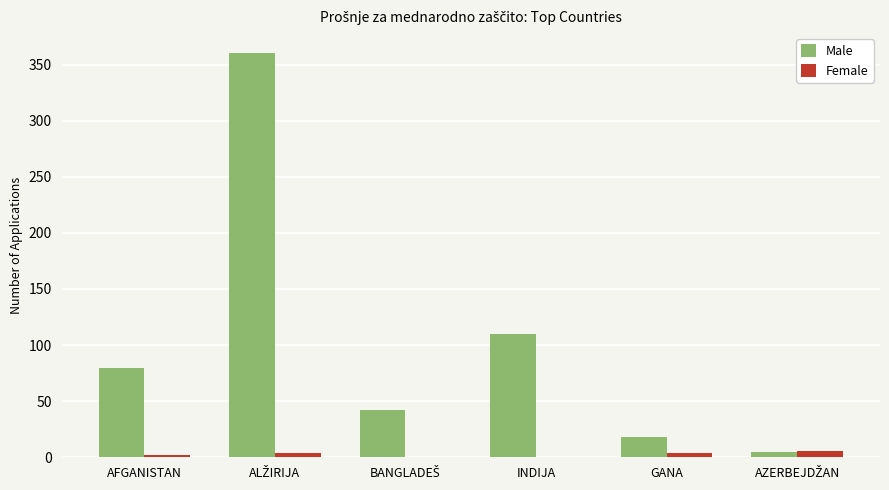

Which series has the largest total across all categories?

Male